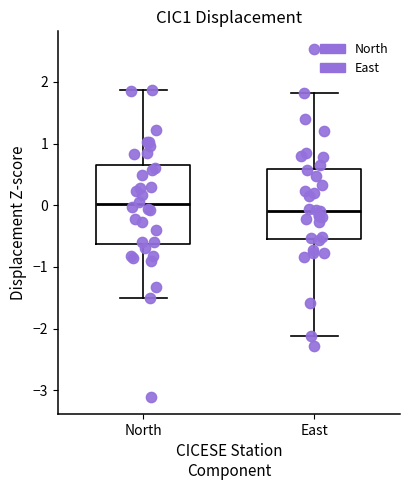

Reading left to right, read every box against the y-axis: the position of its median line, the range the box covers, and the ends of its whiskers. The values are not printed on the chart, so give them approximately, as read against the axis.

North: median 0.0, box -0.6 to 0.7, whiskers -1.5 to 1.9
East: median -0.1, box -0.5 to 0.6, whiskers -2.1 to 1.8